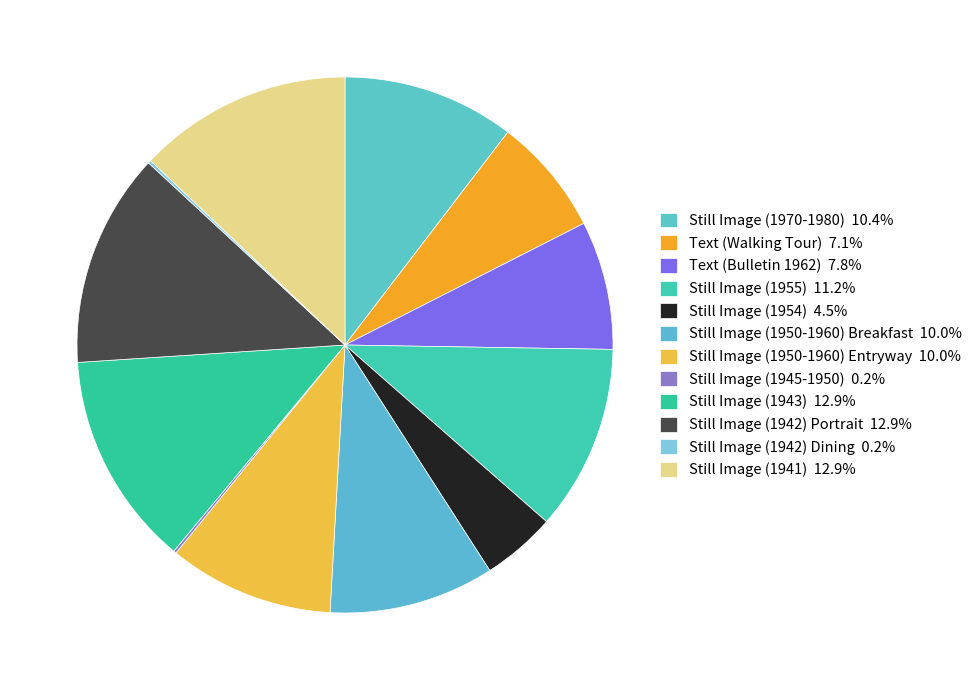

To the nearest percent, what is the difference between the largest and smallest slice percentages?

13%